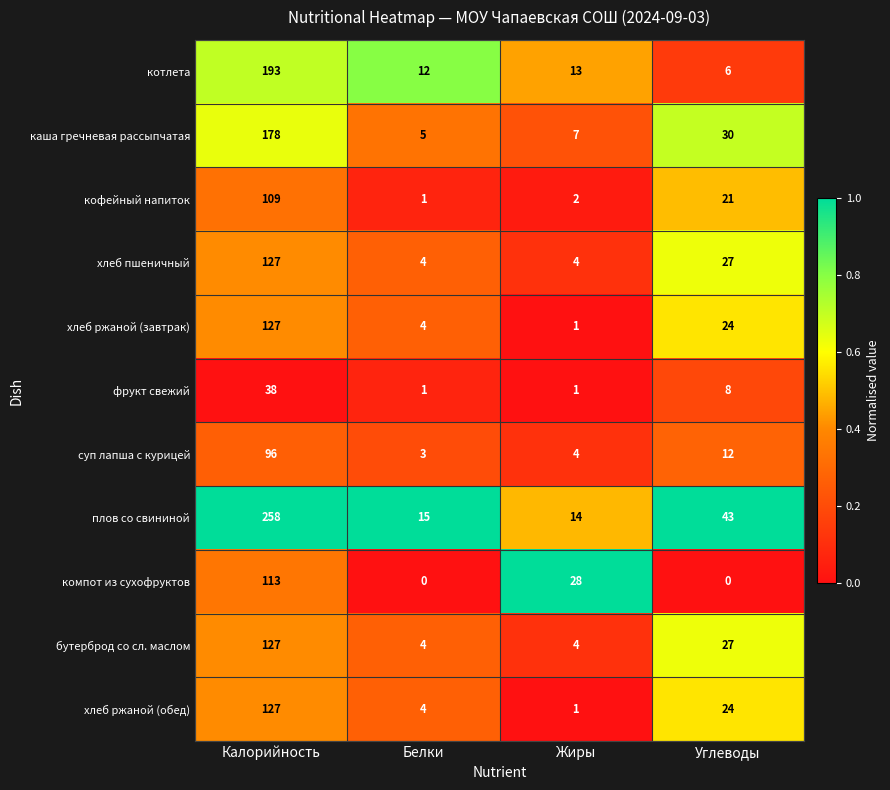

What is the difference between the maximum and minimum values in the фрукт свежий series?

37